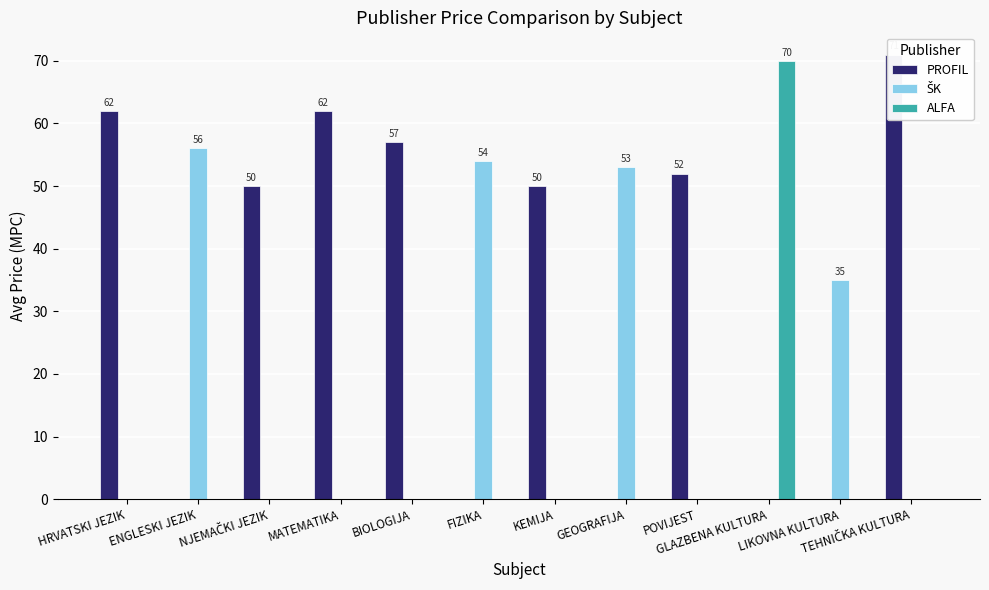

What is the difference between the maximum and minimum values in the PROFIL series?

71